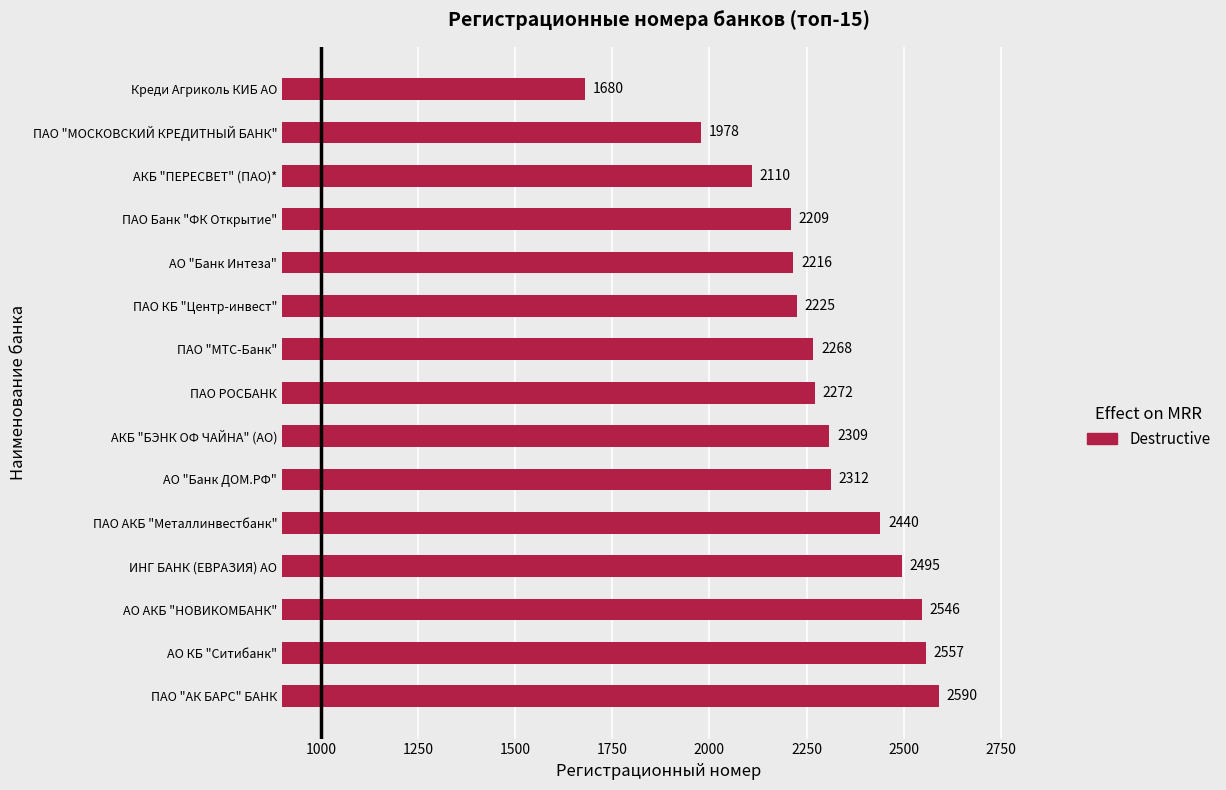

List the labels in order of value, largest first.

ПАО "АК БАРС" БАНК, АО КБ "Ситибанк", АО АКБ "НОВИКОМБАНК", ИНГ БАНК (ЕВРАЗИЯ) АО, ПАО АКБ "Металлинвестбанк", АО "Банк ДОМ.РФ", АКБ "БЭНК ОФ ЧАЙНА" (АО), ПАО РОСБАНК, ПАО "МТС-Банк", ПАО КБ "Центр-инвест", АО "Банк Интеза", ПАО Банк "ФК Открытие", АКБ "ПЕРЕСВЕТ" (ПАО)*, ПАО "МОСКОВСКИЙ КРЕДИТНЫЙ БАНК", Креди Агриколь КИБ АО